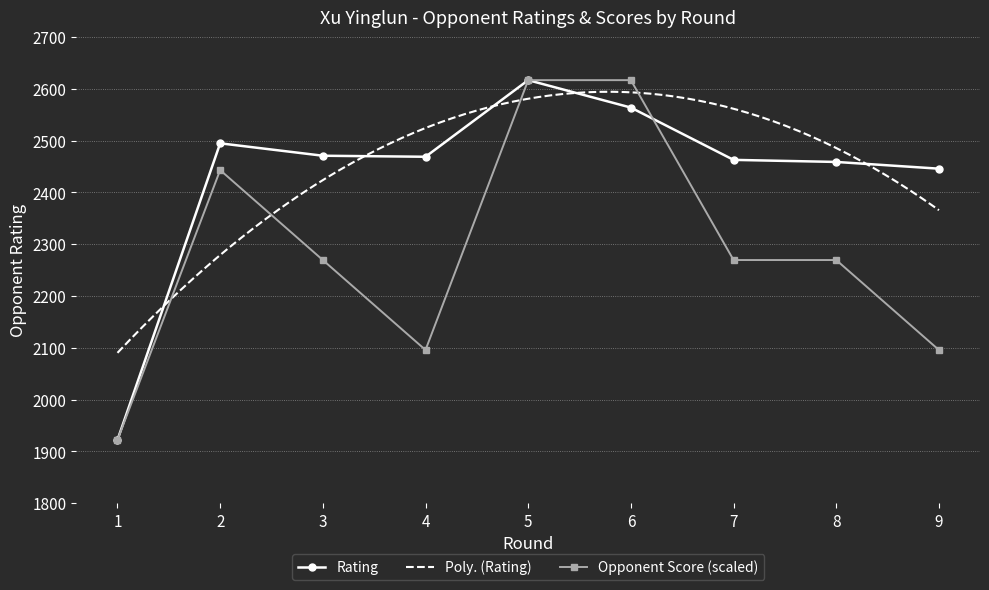

Which series ends up on top after the final intersection of Rating and Opponent Score?

Rating